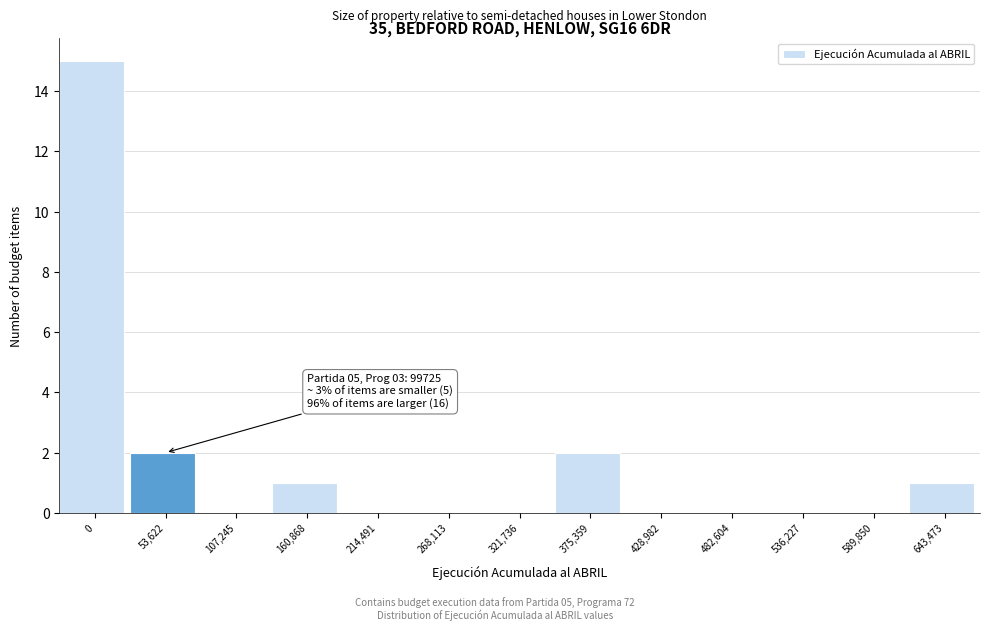

Reading left to right, what are all the values shown in this chart?

0=15	53,622=2	107,245=0	160,868=1	214,491=0	268,113=0	321,736=0	375,359=2	428,982=0	482,604=0	536,227=0	589,850=0	643,473=1